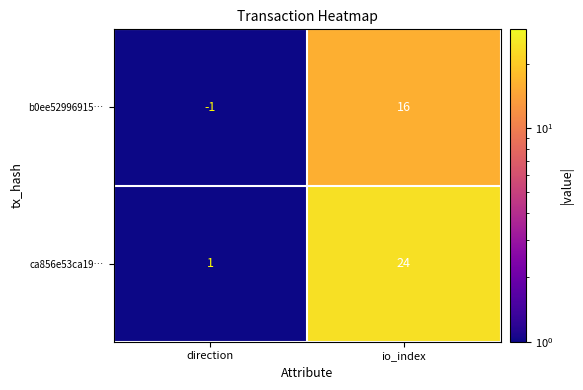

Rank the series at io_index from highest to lowest value.

ca856e53ca19…, b0ee52996915…